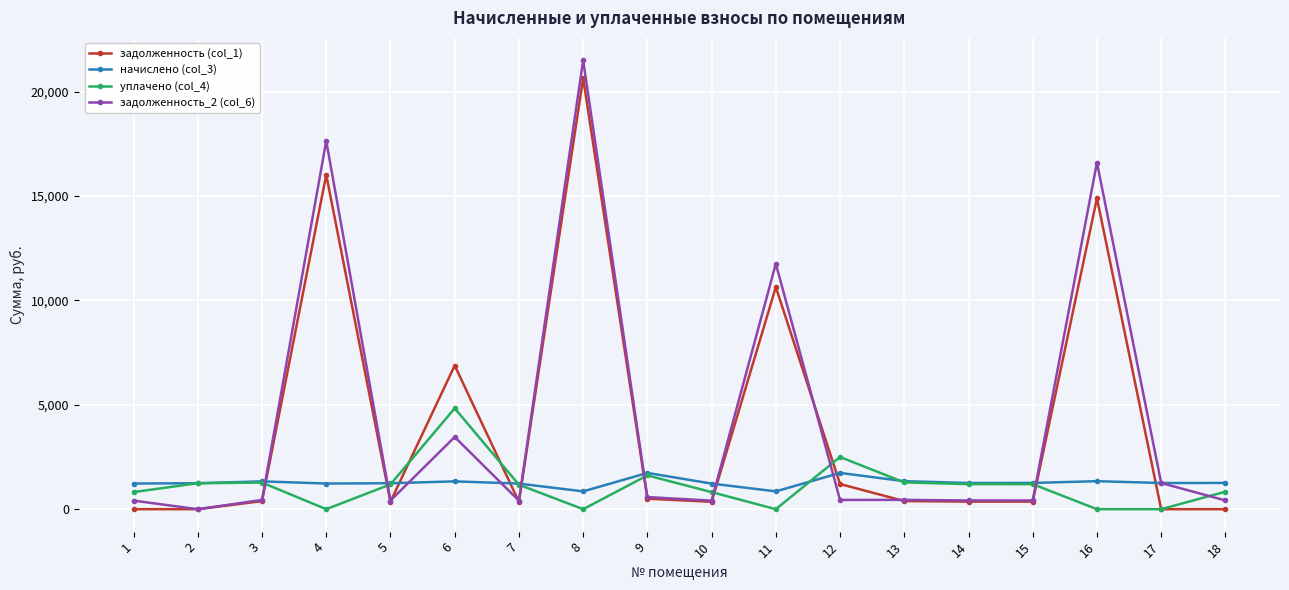

At which category is the sum across all series the highest?

8